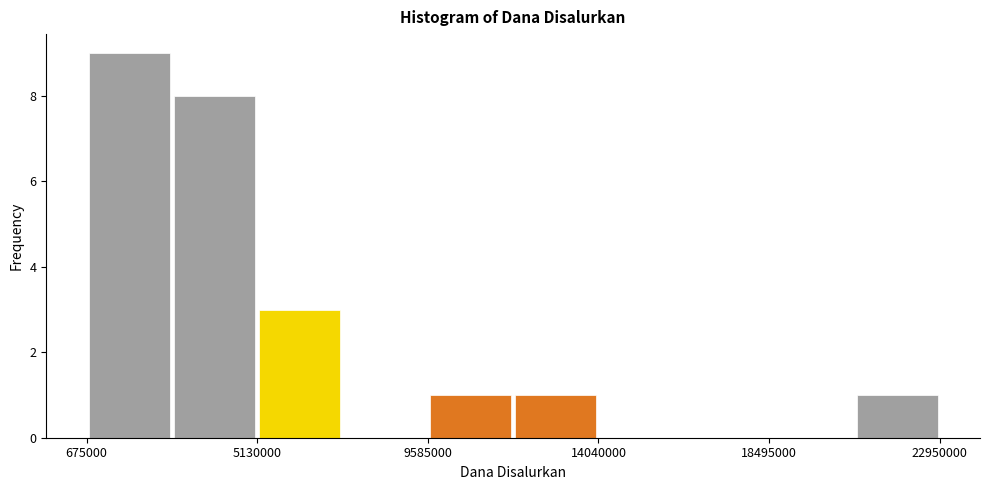

Which range on the x-axis has the tallest bar?

500000 to 3000000